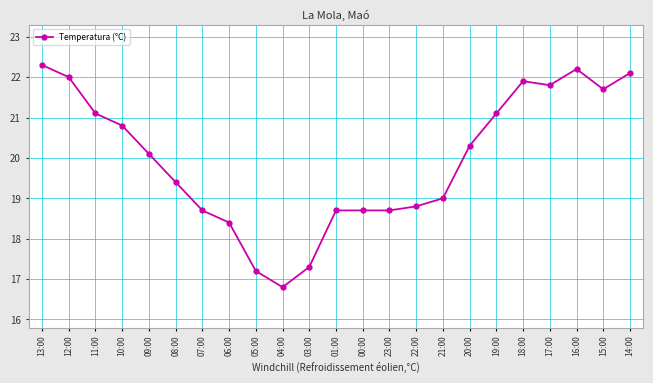

True or false: the data shows 29.7 at 17:00.

False